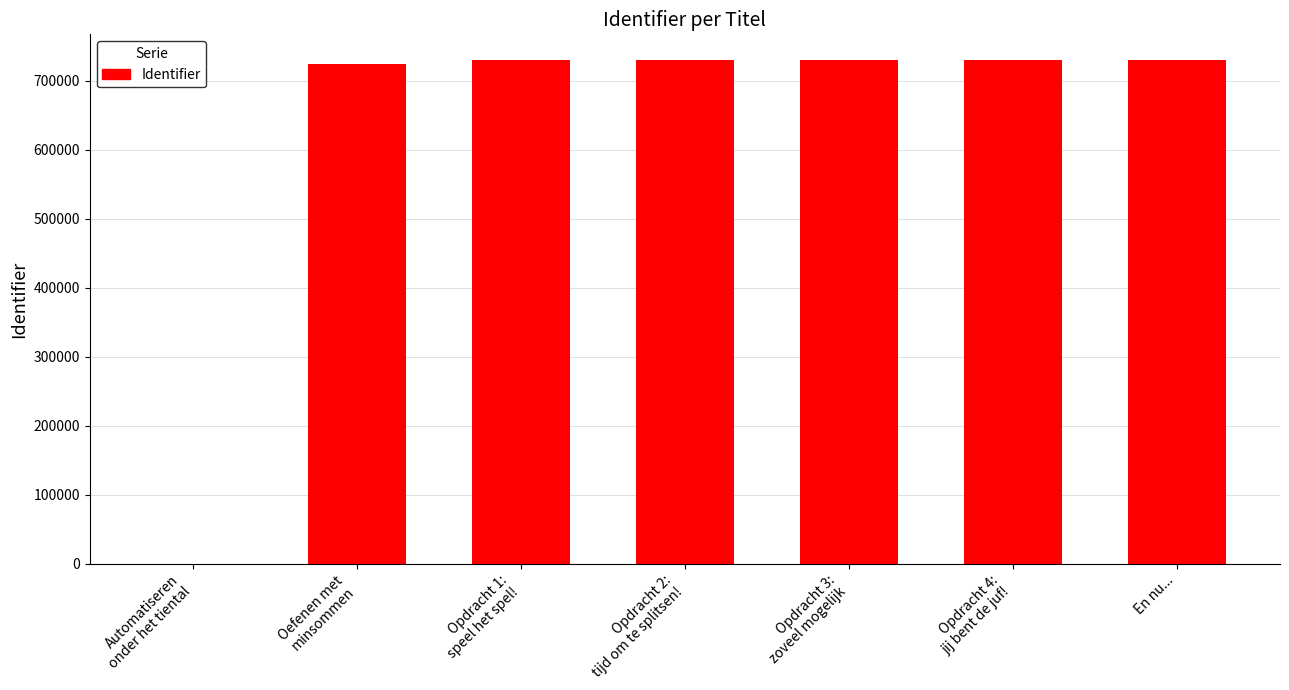

What is the sum of all values?

4377697